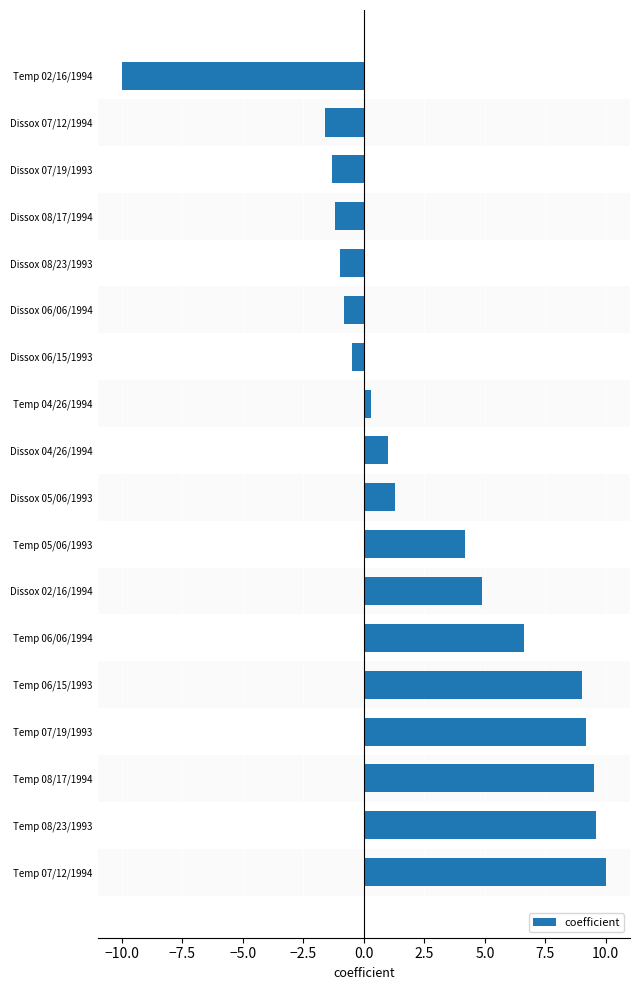

Where is the data nearest to the value 0?

Temp 04/26/1994